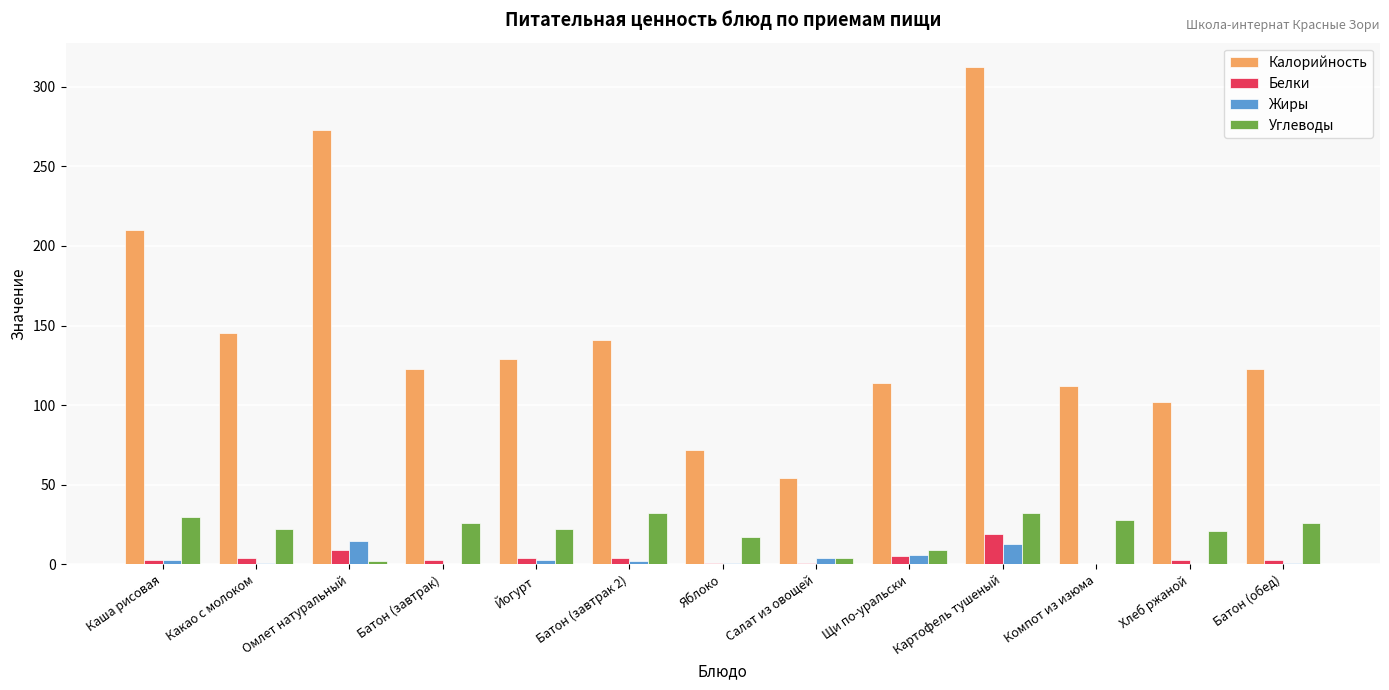

What is the sum of all Углеводы values?

271